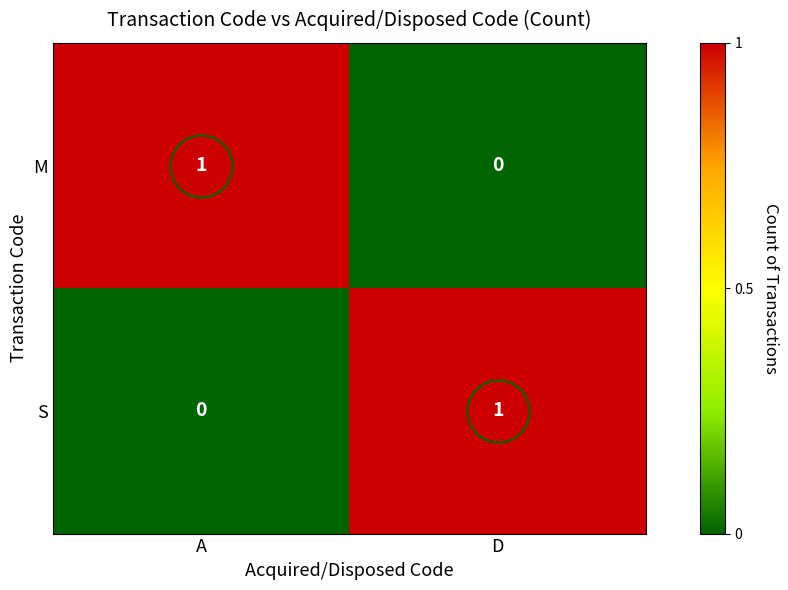

Is it true that M equals -1 at D?

False